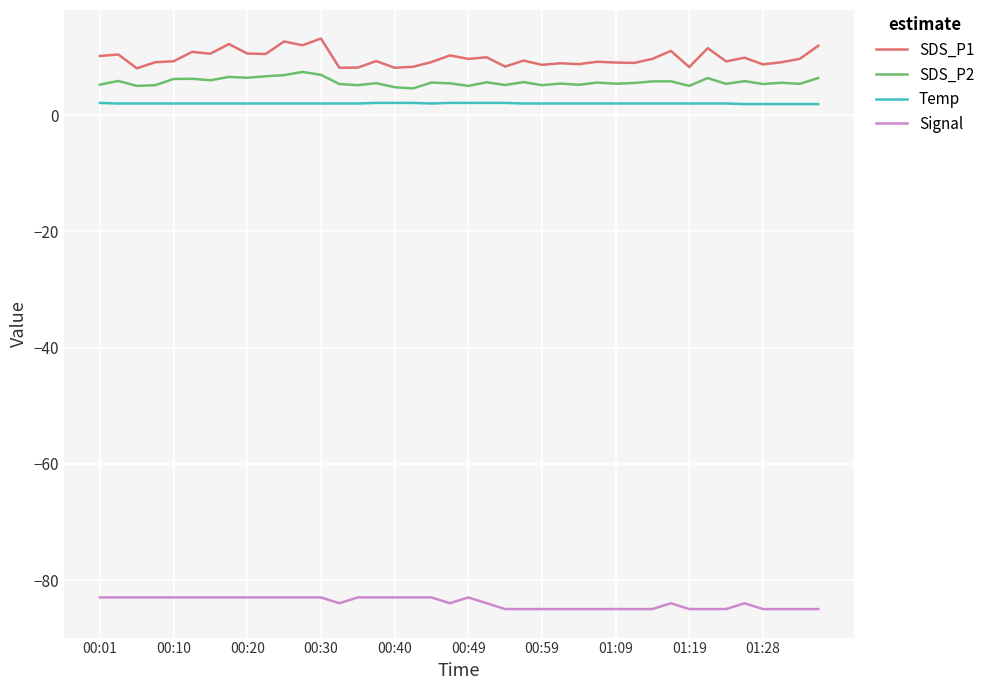

What is the difference between the maximum and minimum values in the SDS_P2 series?

2.8